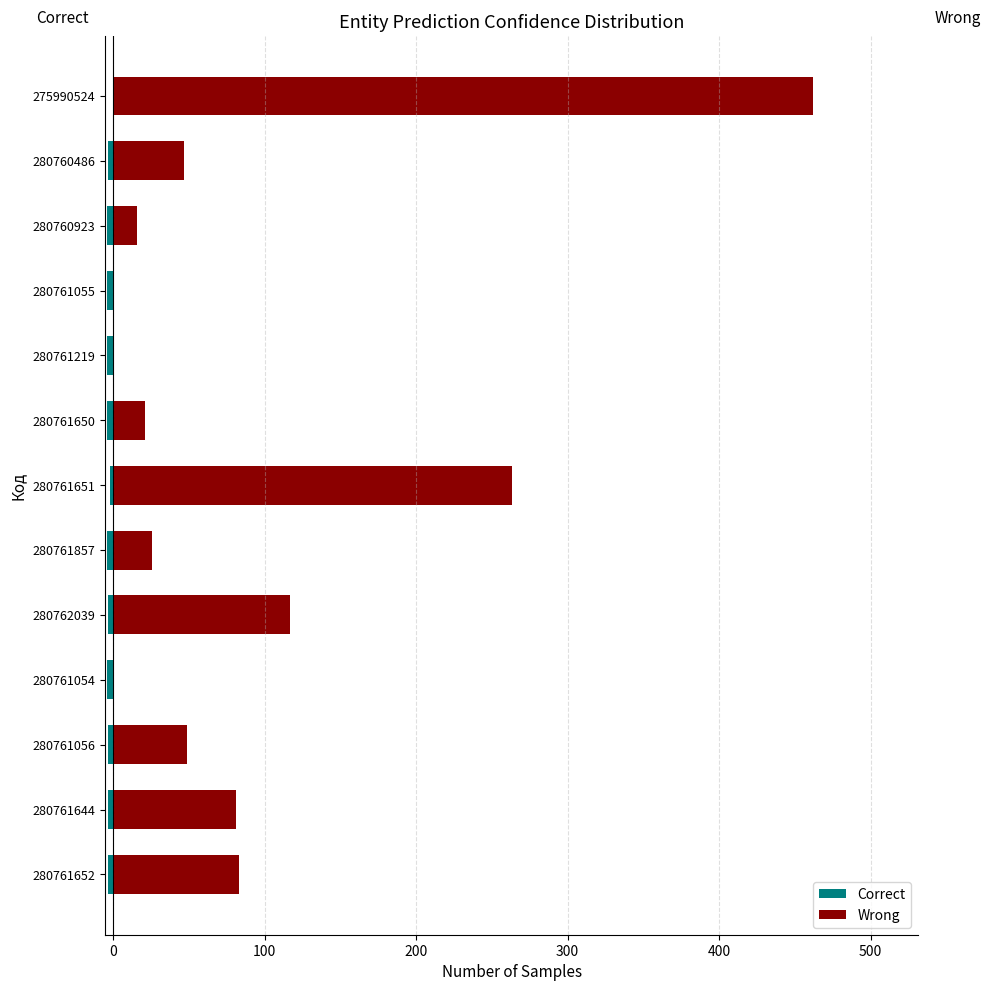

Rank the series at 280761219 from highest to lowest value.

Wrong, Correct